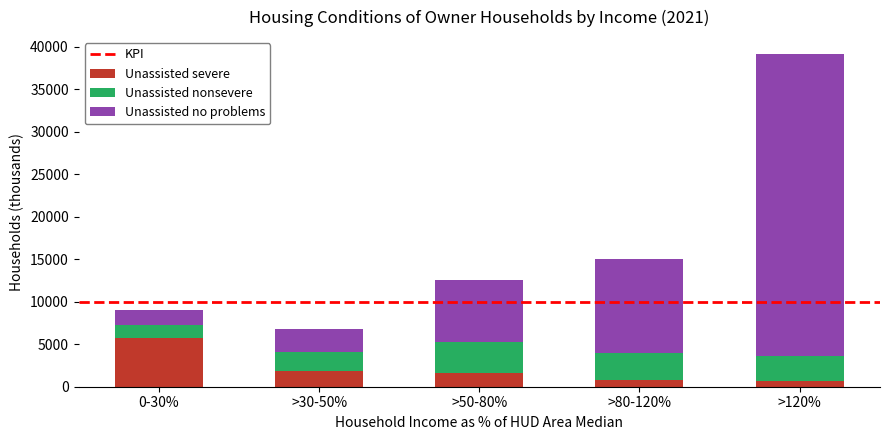

At which category is the sum across all series the highest?

>120%